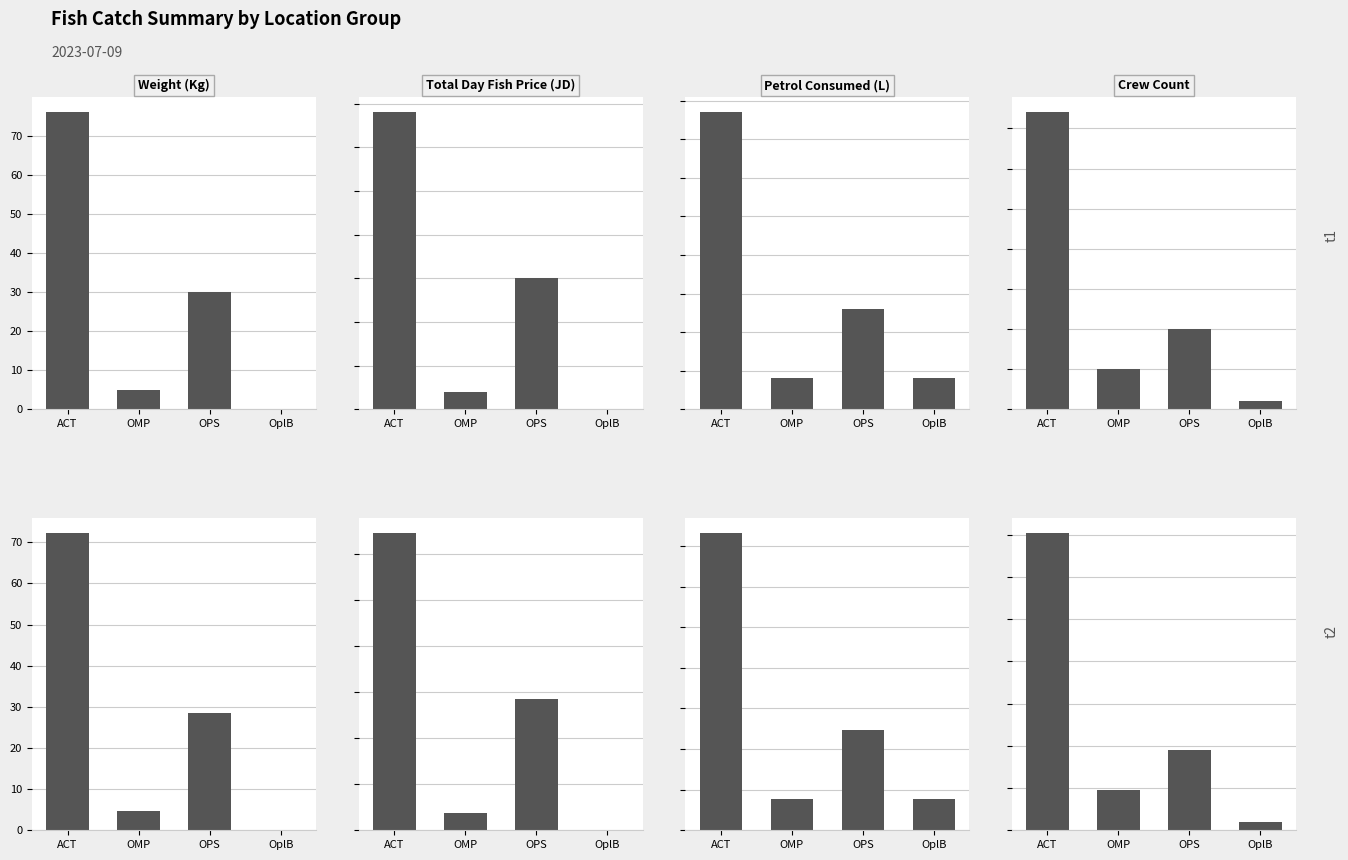

Where is Weight (Kg) nearest to the value 36?

OPS